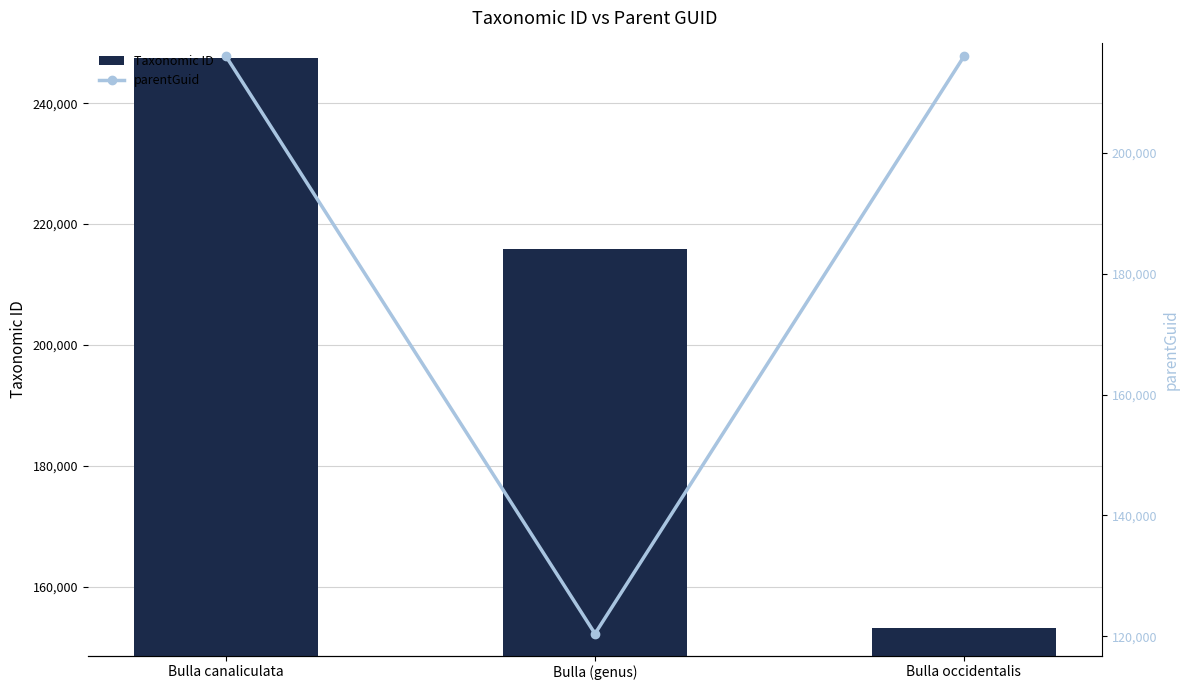

Reading left to right, what are all the values shown in this chart?

Taxonomic ID: Bulla canaliculata=247403	Bulla (genus)=215959	Bulla occidentalis=153257
parentGuid: Bulla canaliculata=215959	Bulla (genus)=120415	Bulla occidentalis=215959